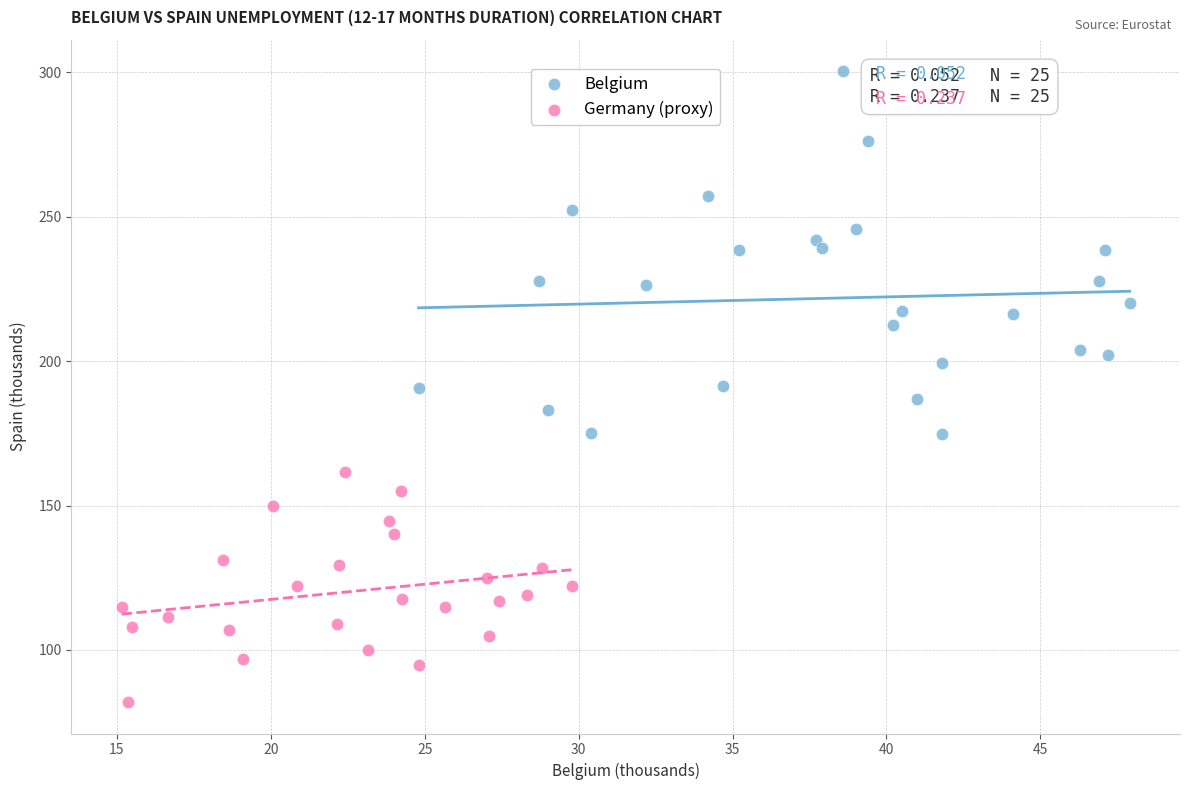

Which series has the widest spread of Y values?

Belgium